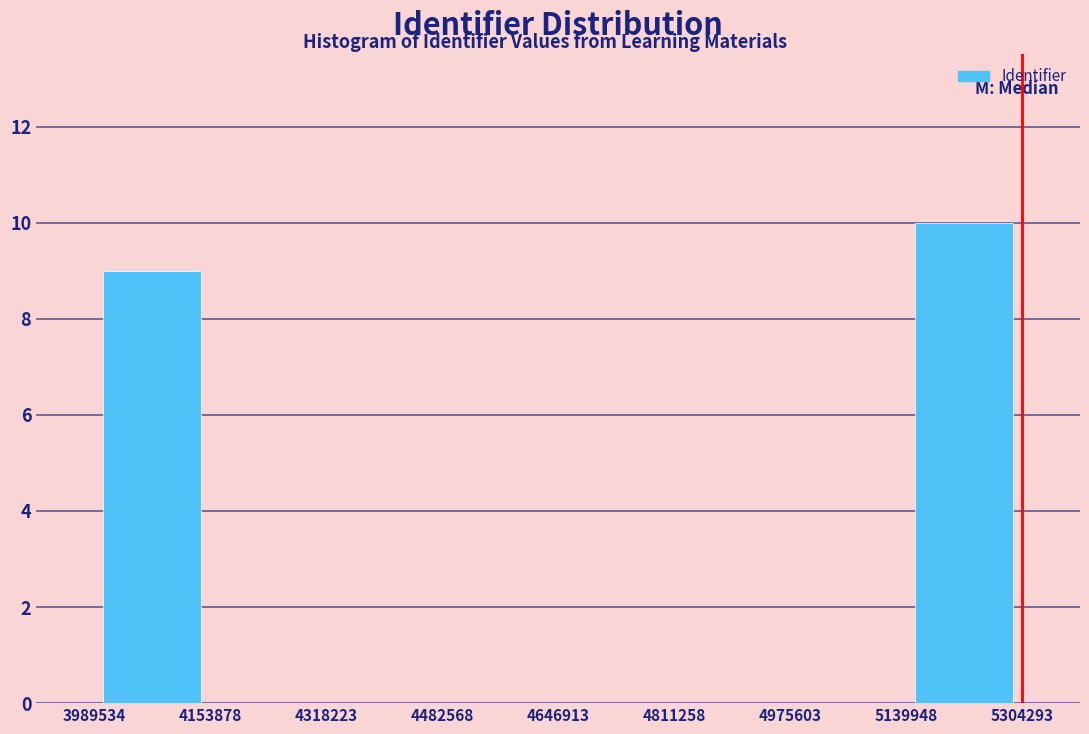

Which range on the x-axis has the tallest bar?

5139948 to 5304293